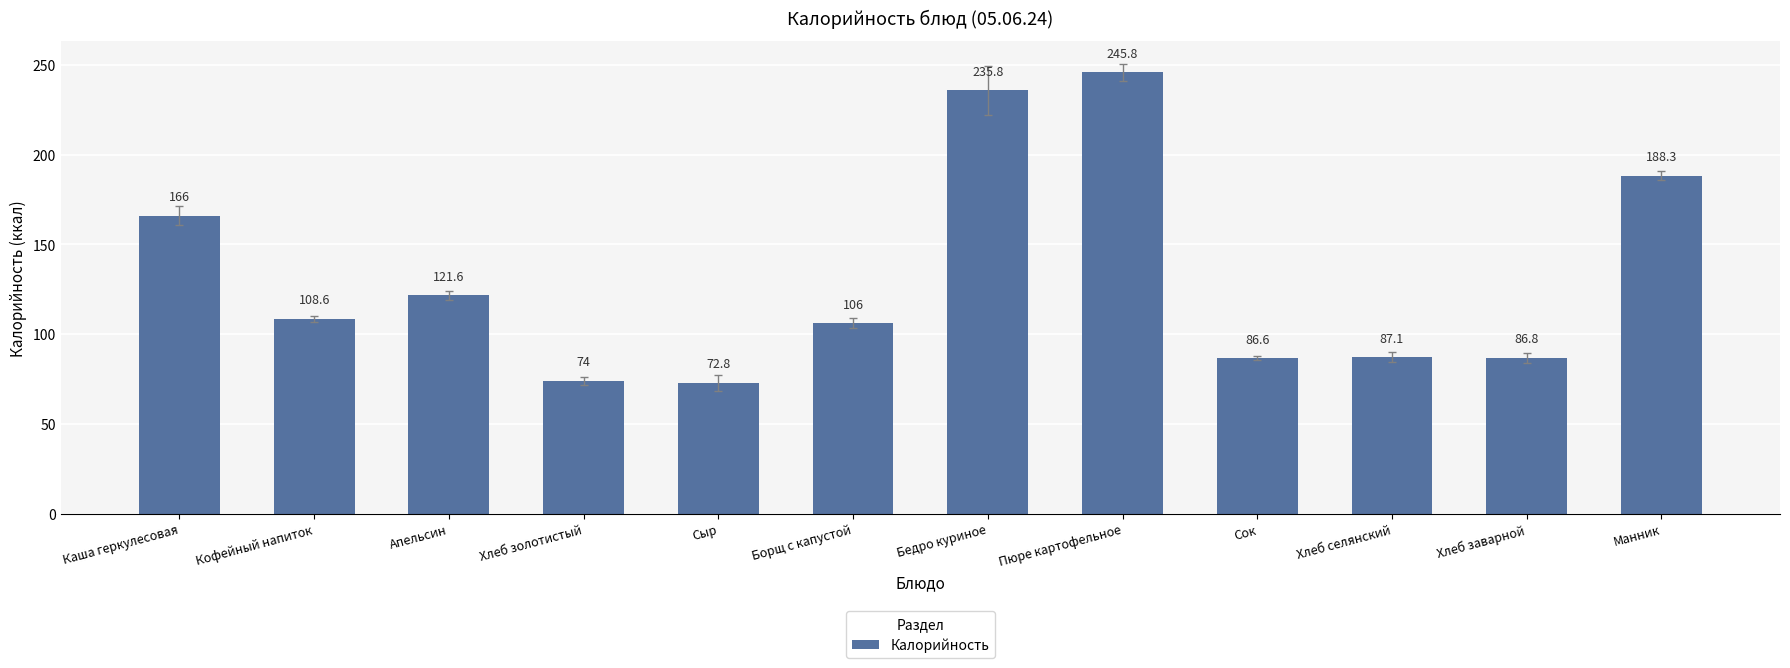

Is it true that the value at Апельсин is 65.3?

False